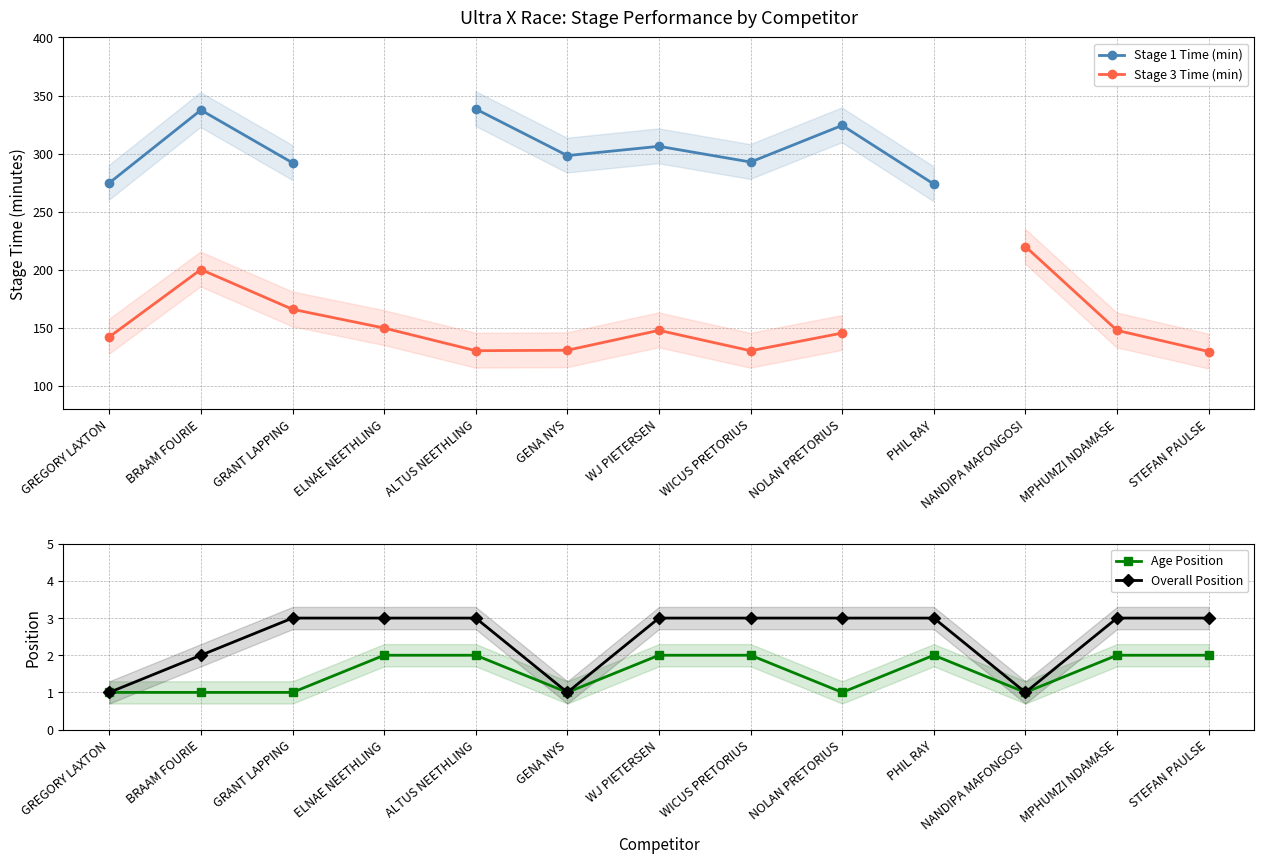

True or false: Stage 1 Time (min) has more than 1 points higher than both neighbors.

True